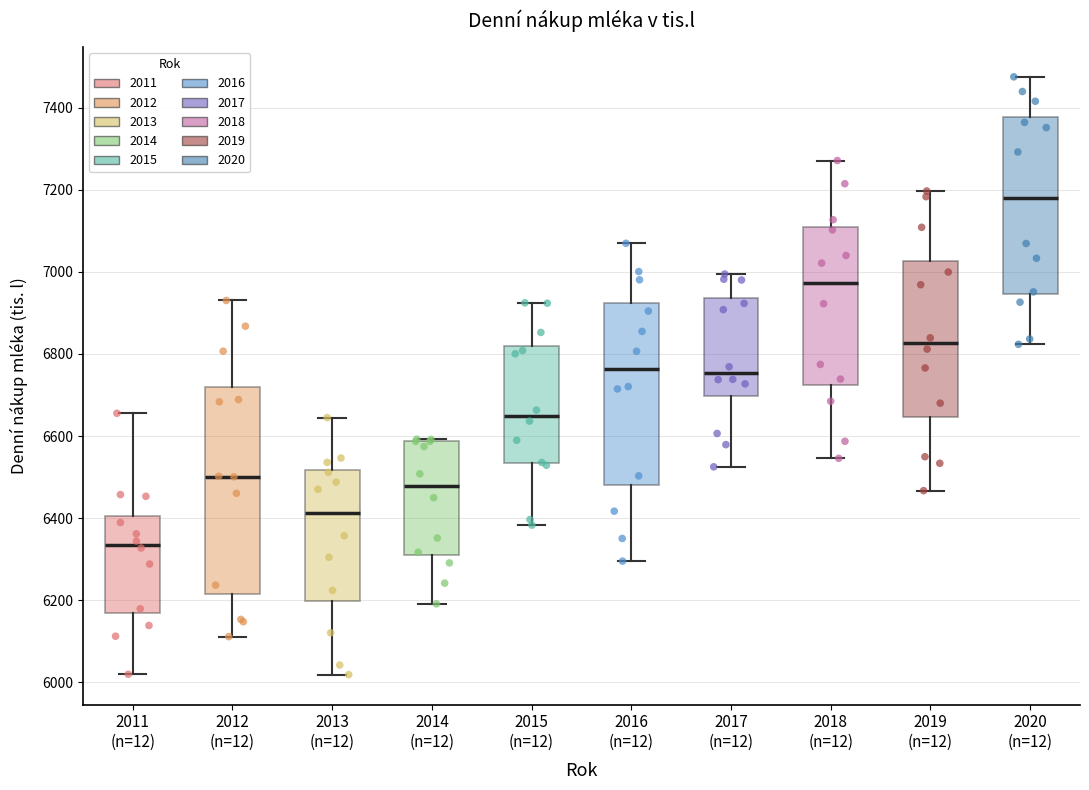

Reading left to right, read every box against the y-axis: the position of its median line, the range the box covers, and the ends of its whiskers. The values are not printed on the chart, so give them approximately, as read against the axis.

2011 (n=12): median 6340, box 6160 to 6400, whiskers 6020 to 6660
2012 (n=12): median 6500, box 6220 to 6720, whiskers 6120 to 6940
2013 (n=12): median 6420, box 6200 to 6520, whiskers 6020 to 6640
2014 (n=12): median 6480, box 6320 to 6580, whiskers 6200 to 6600
2015 (n=12): median 6640, box 6540 to 6820, whiskers 6380 to 6920
2016 (n=12): median 6760, box 6480 to 6920, whiskers 6300 to 7060
2017 (n=12): median 6760, box 6700 to 6940, whiskers 6520 to 7000
2018 (n=12): median 6980, box 6720 to 7100, whiskers 6540 to 7280
2019 (n=12): median 6820, box 6640 to 7020, whiskers 6460 to 7200
2020 (n=12): median 7180, box 6940 to 7380, whiskers 6820 to 7480